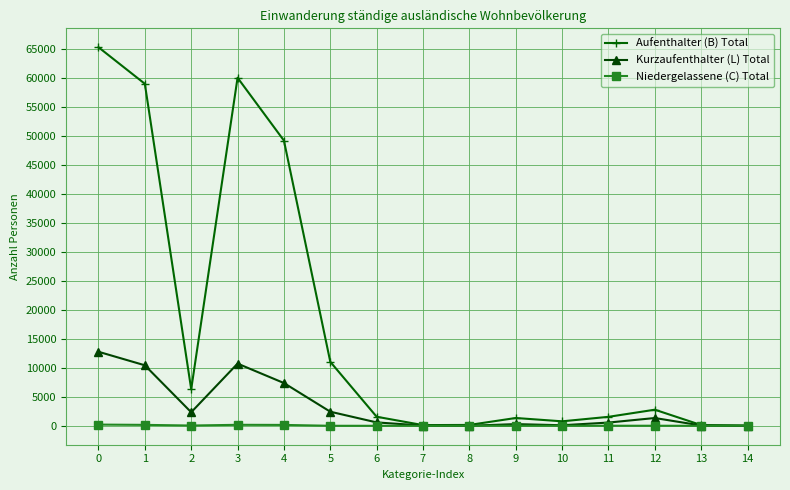

Rank the series at 0 from lowest to highest value.

Niedergelassene (C) Total, Kurzaufenthalter (L) Total, Aufenthalter (B) Total